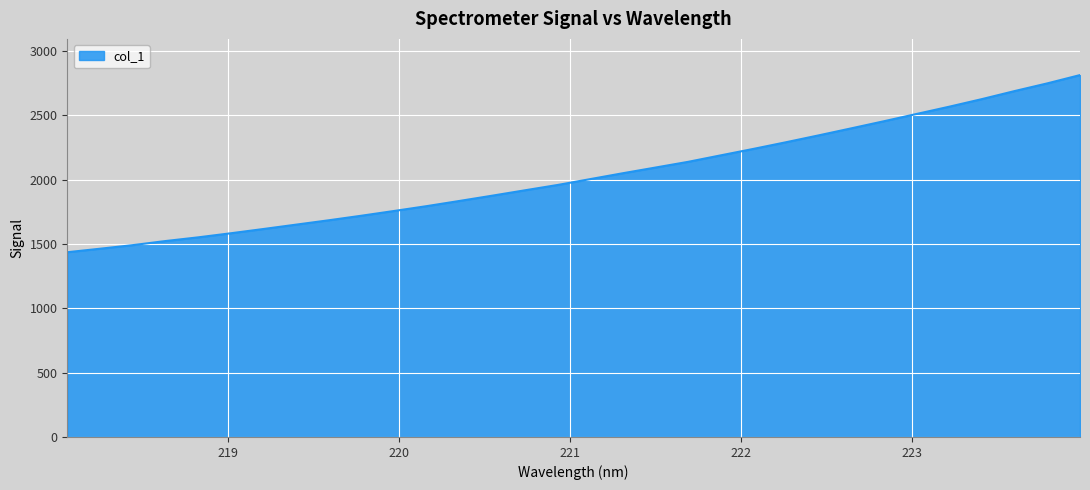

What is the difference between the maximum and minimum values?

1377.5